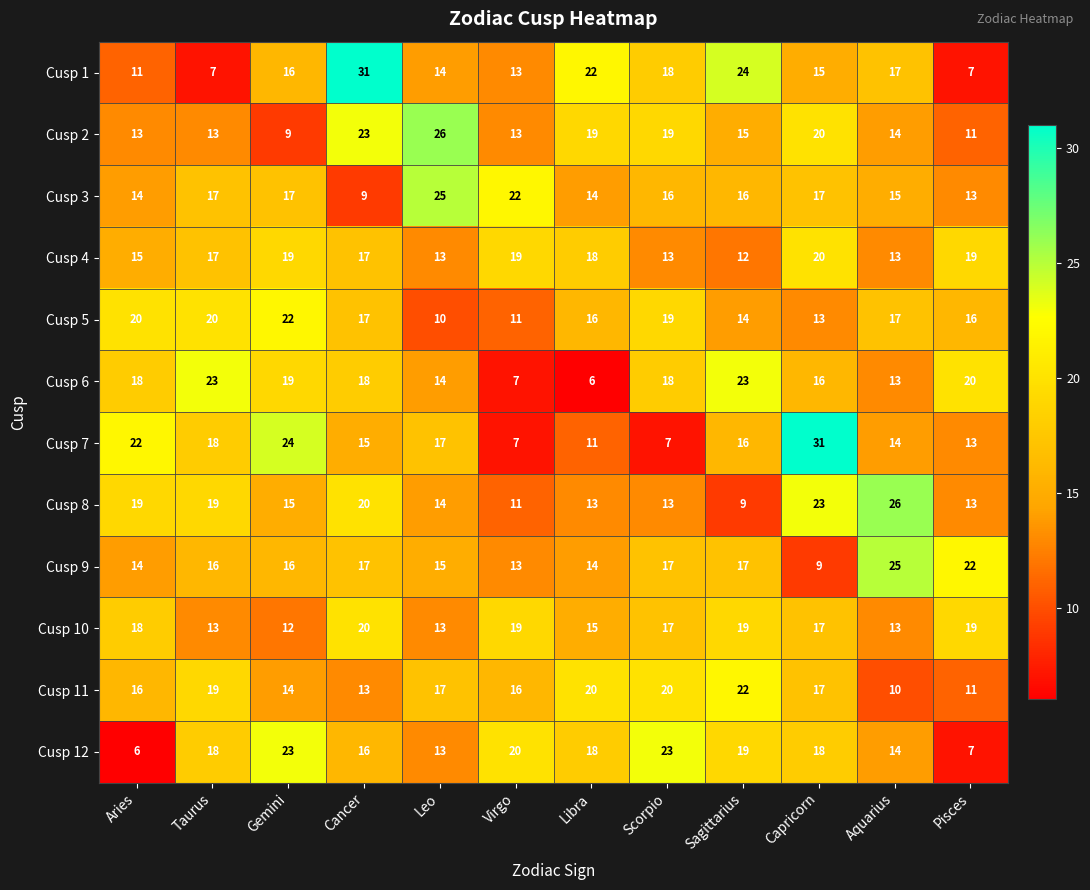

What is the sum of all Cusp 1 values?

195